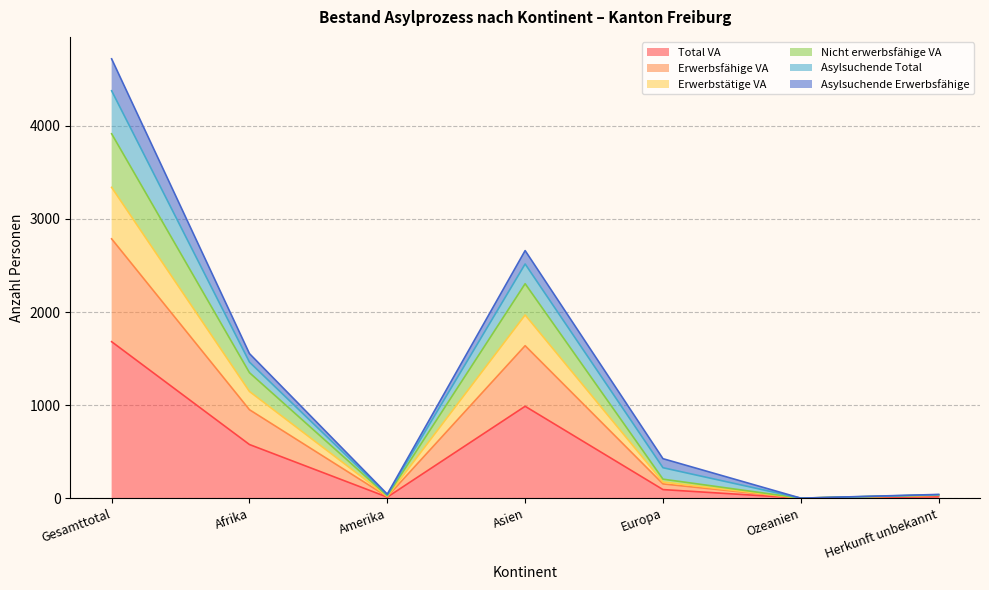

At which label does Total VA reach its peak?

Gesamttotal